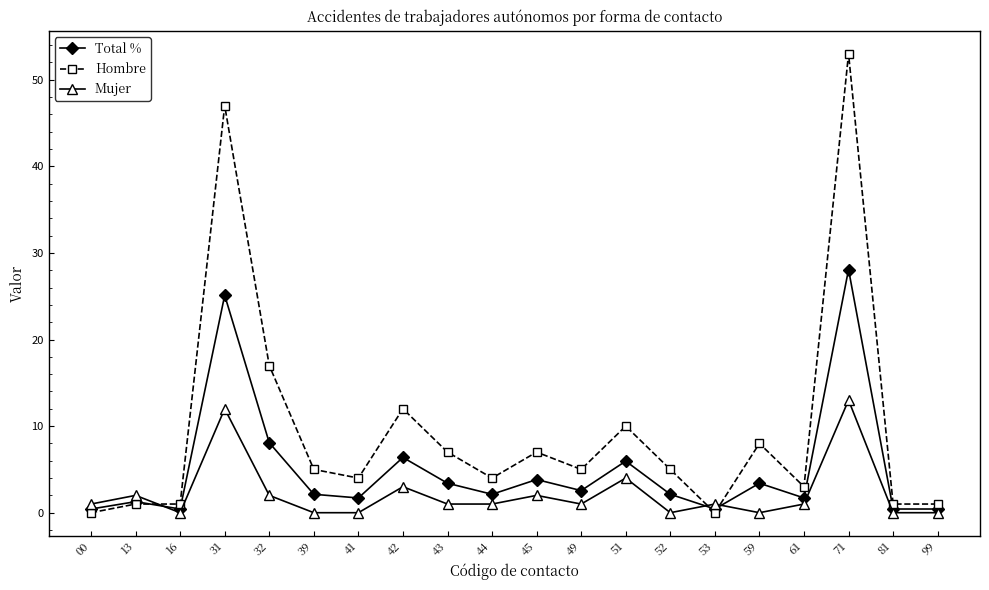

What is the difference between the highest and lowest values at 59?

8.0